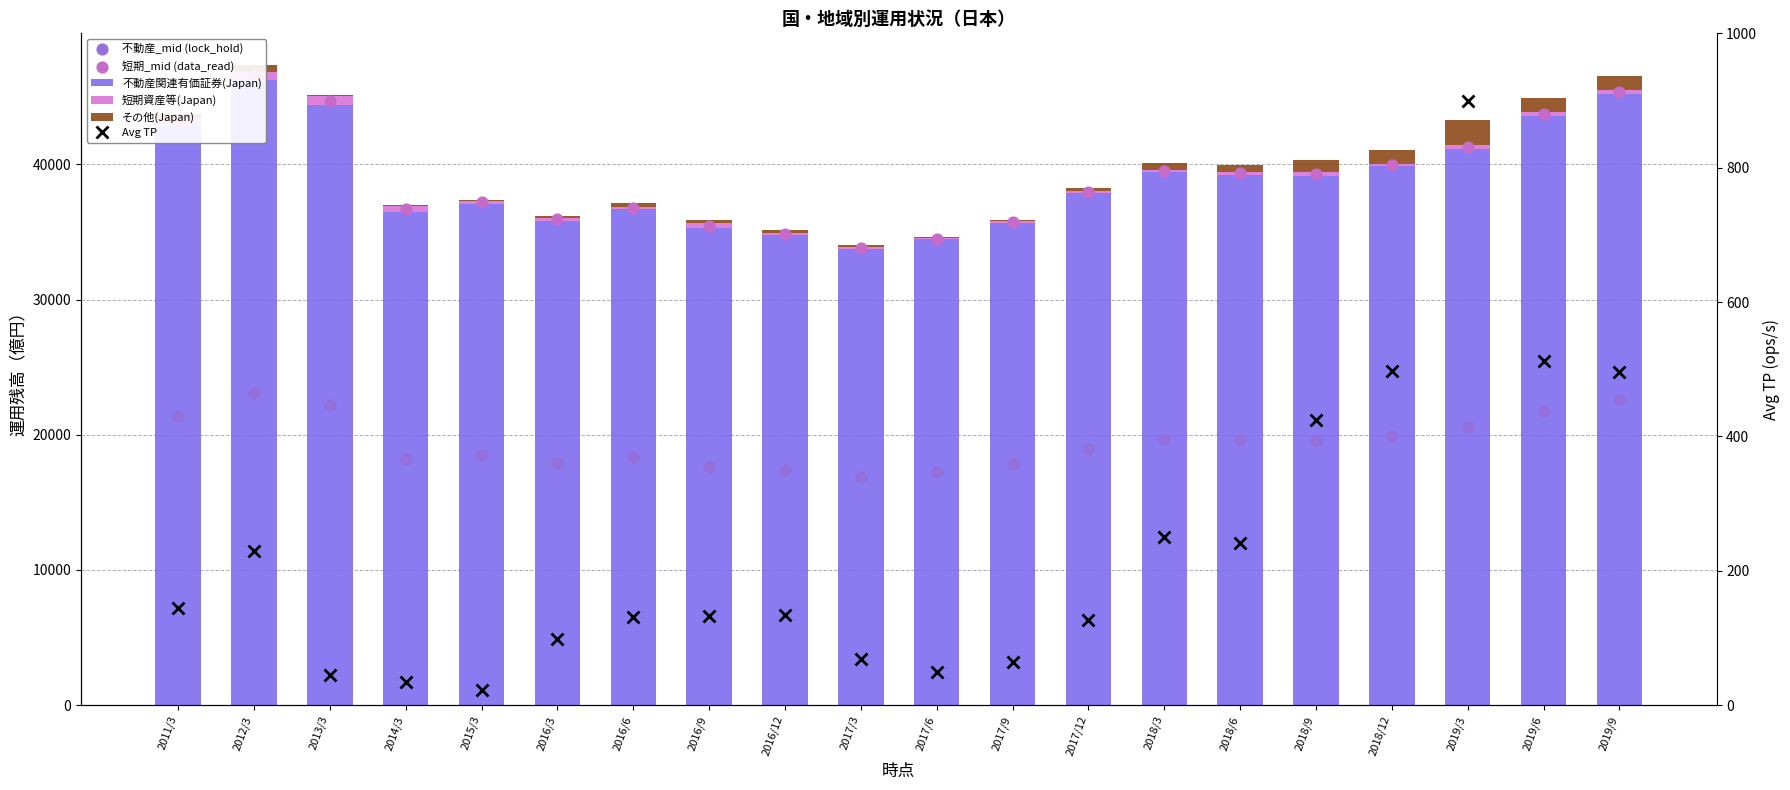

Which series contains the highest Y value?

短期_mid (data_read)